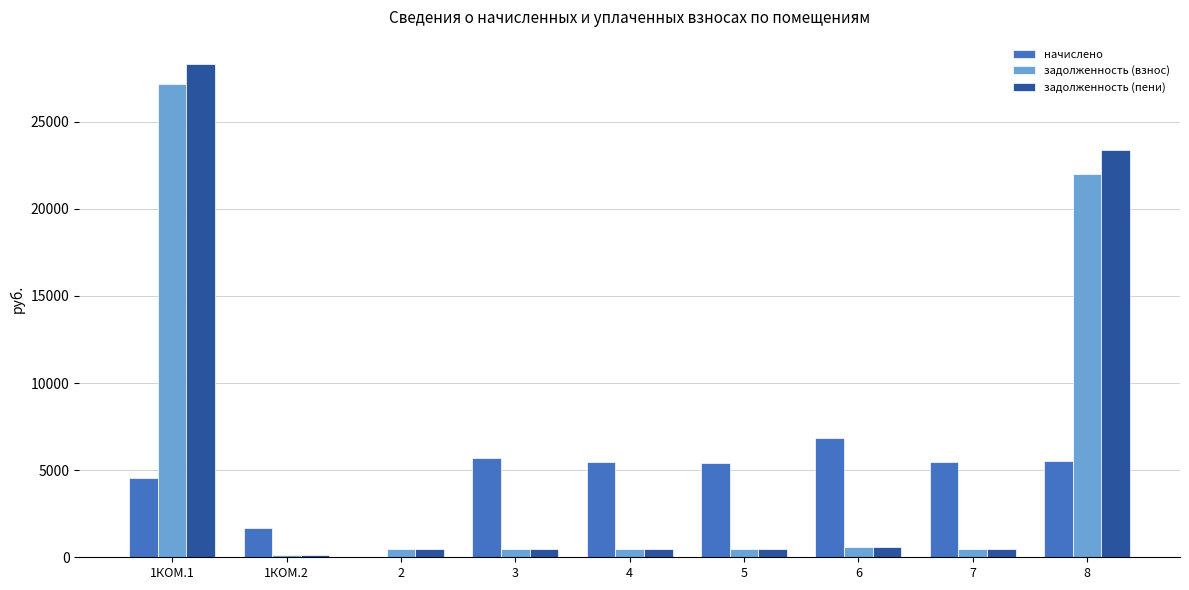

What is the sum of all задолженность (взнос) values?

52185.2